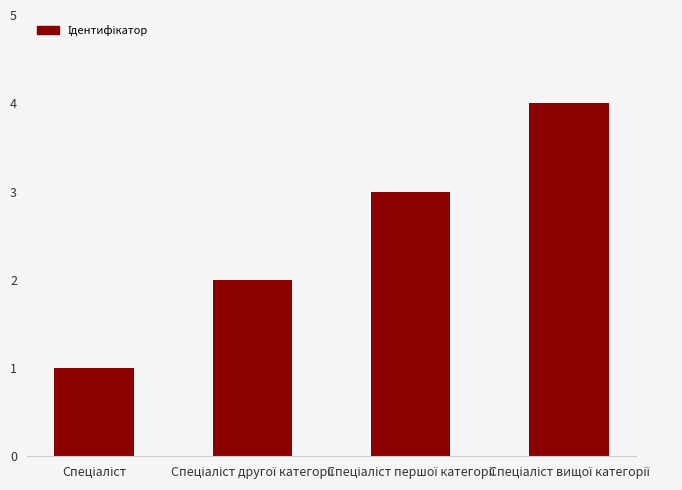

What is the greatest value displayed?

4